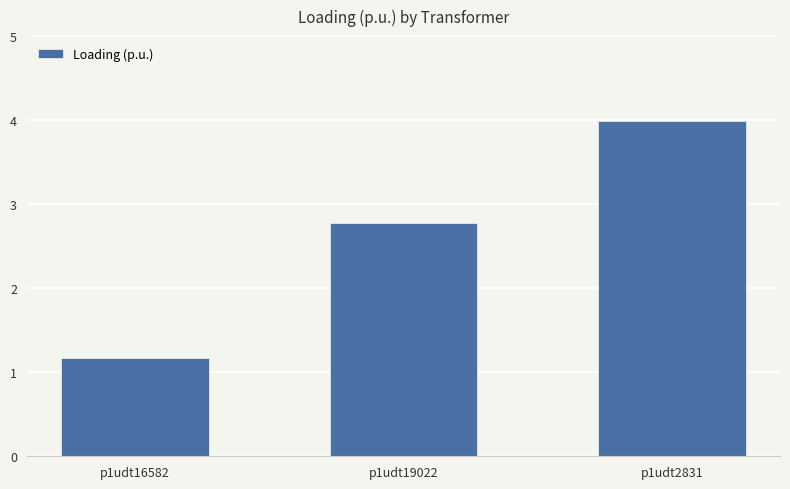

What is the change in value from p1udt16582 to p1udt19022?

+1.6